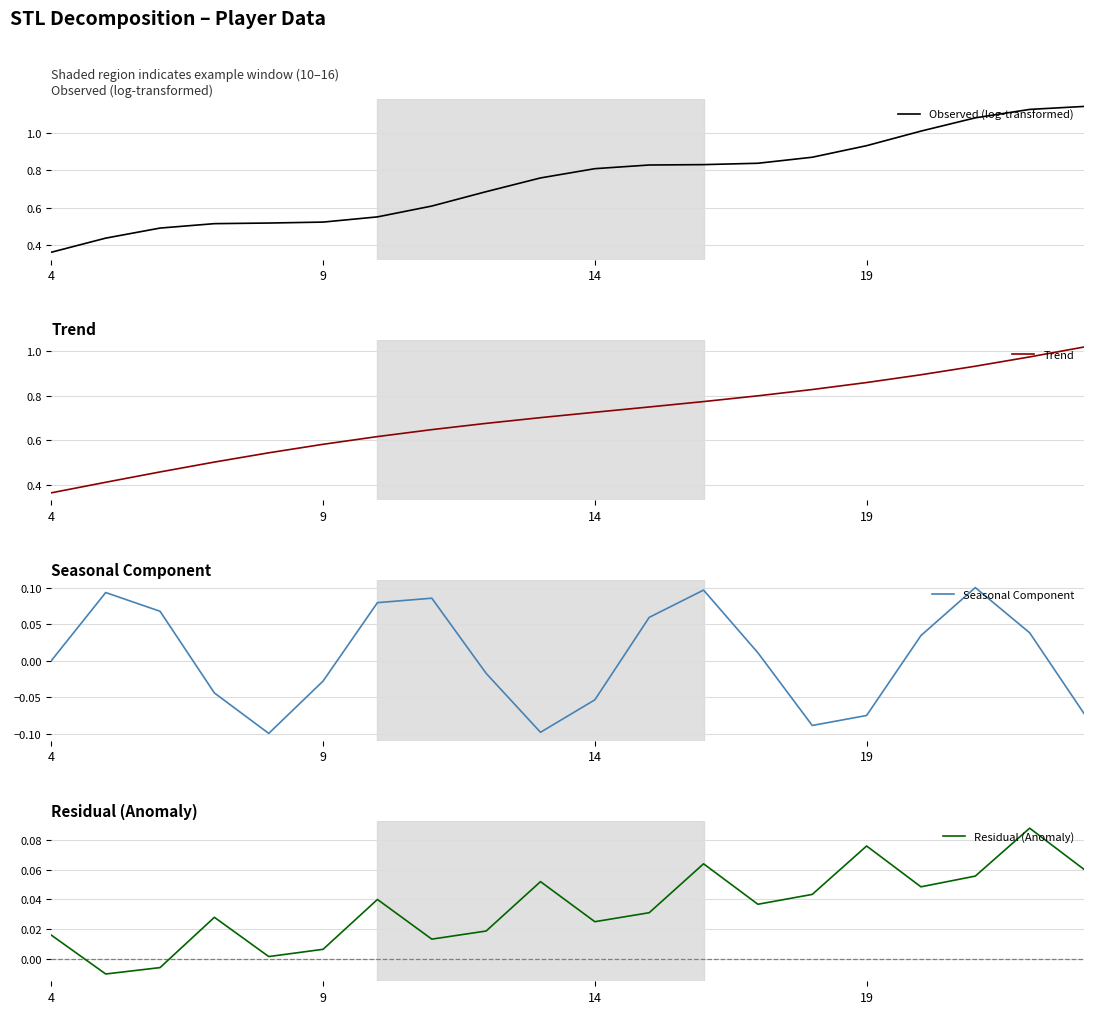

How many intersections are there between Seasonal Component and Residual (Anomaly)?

8